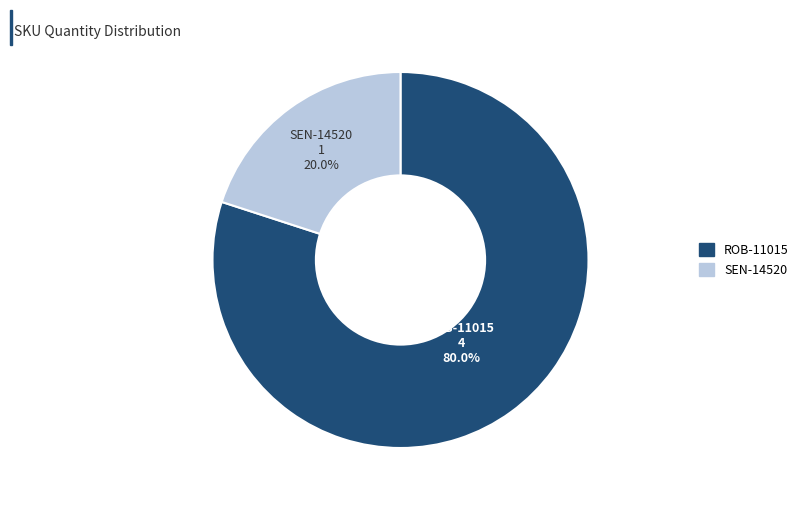

To the nearest percent, what portion does SEN-14520 represent?

20%